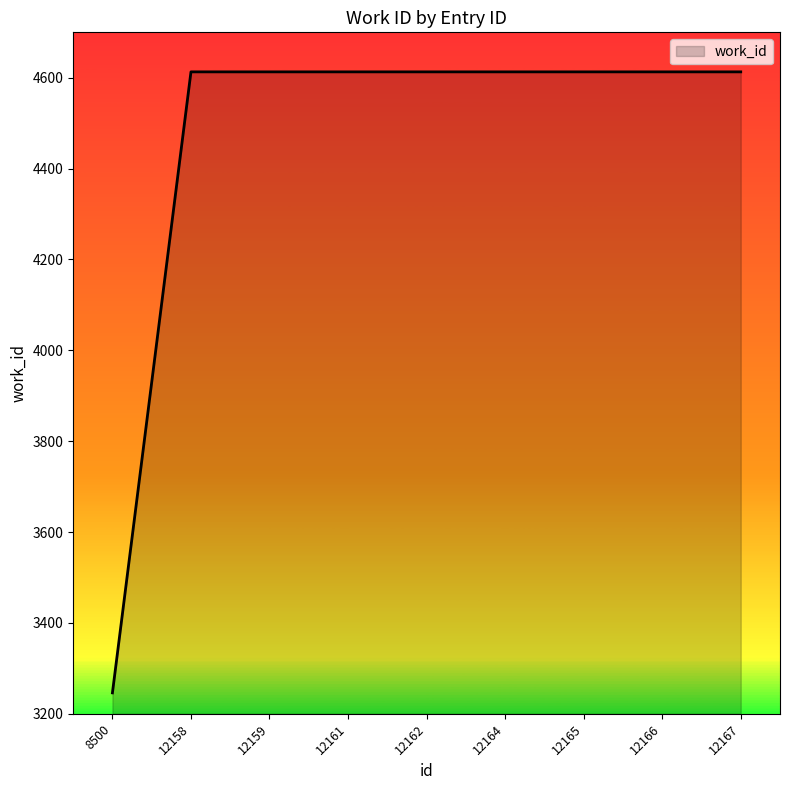

What value does the data have at 12164?

4613